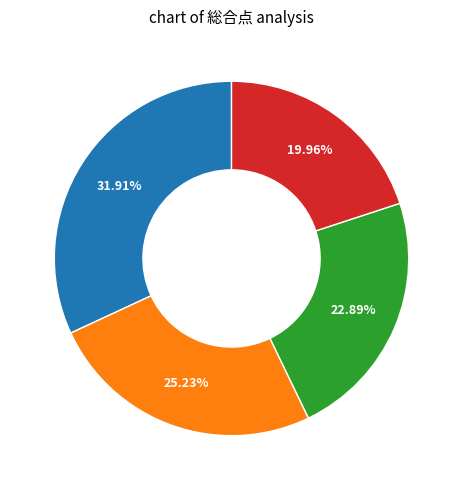

Count the number of slices in the pie.

4